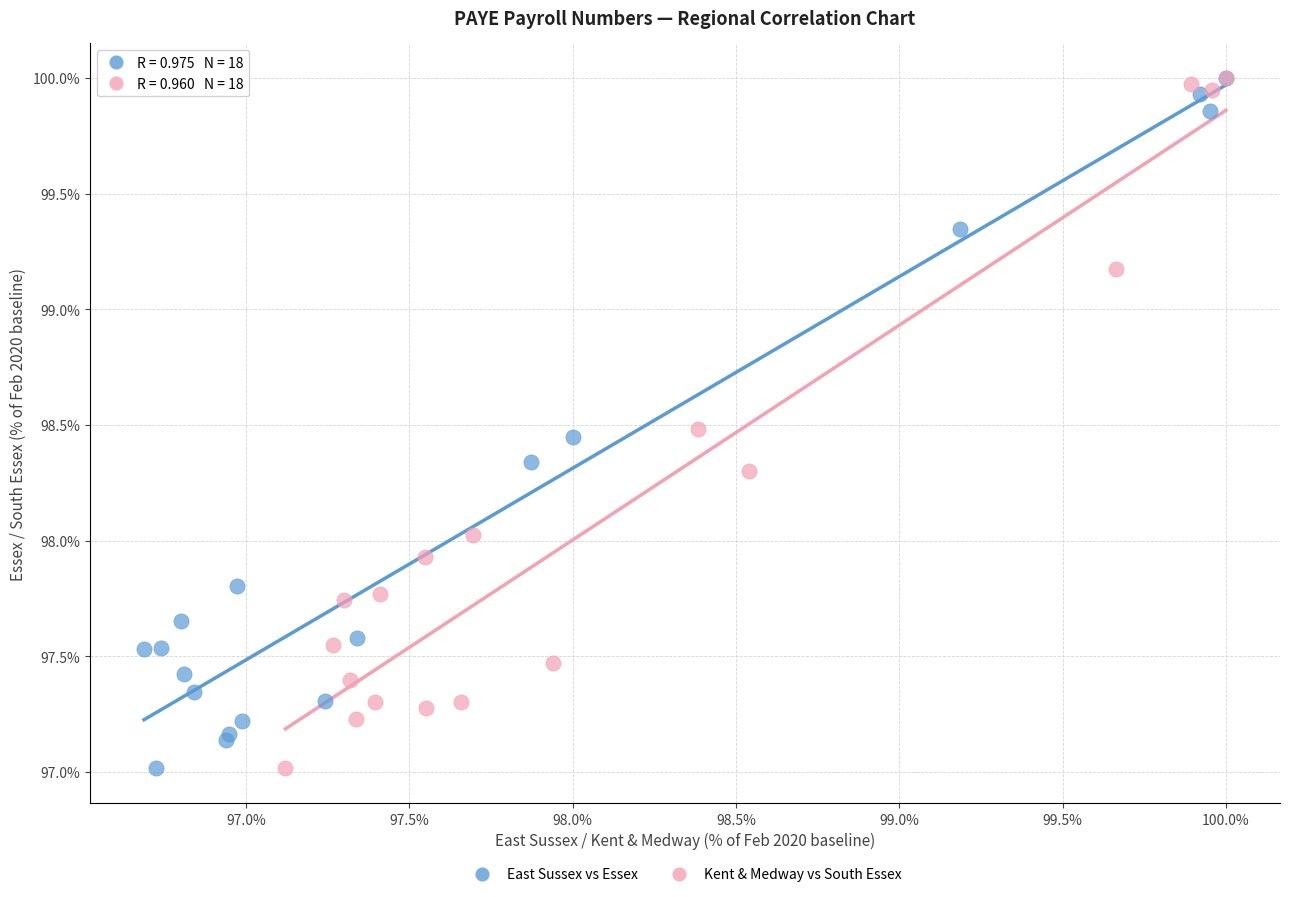

Which series has the widest spread of Y values?

East Sussex vs Essex